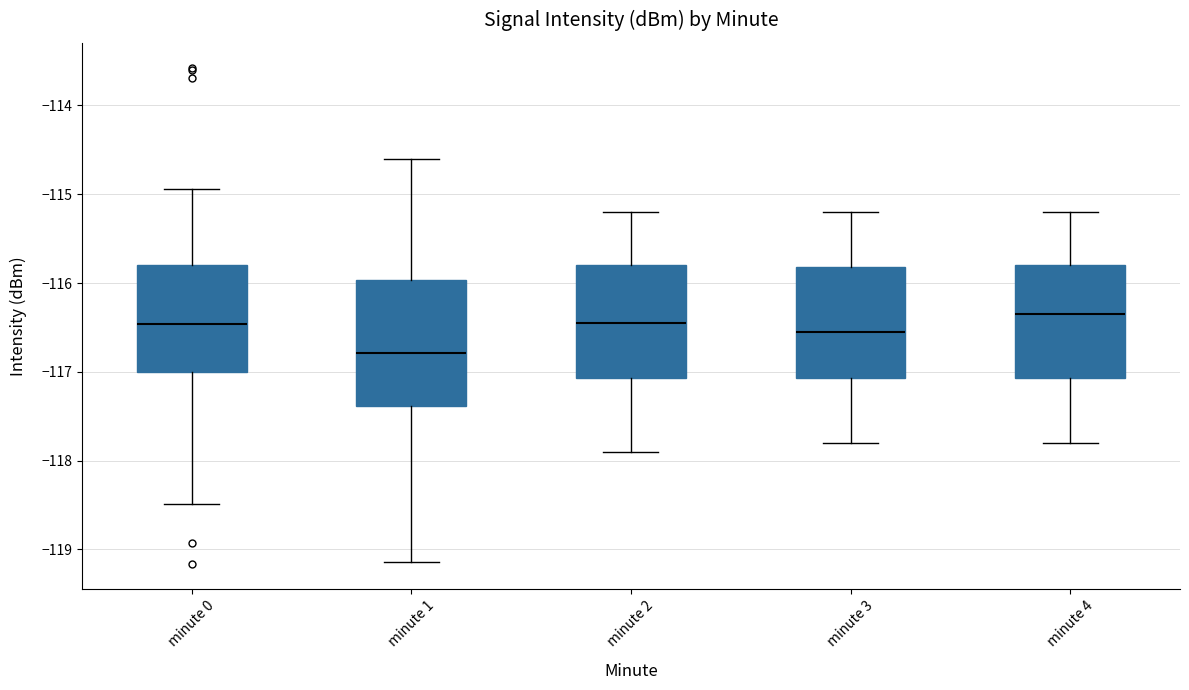

Reading left to right, read every box against the y-axis: the position of its median line, the range the box covers, and the ends of its whiskers. The values are not printed on the chart, so give them approximately, as read against the axis.

minute 0: median -116.5, box -117.0 to -115.8, whiskers -118.5 to -114.9
minute 1: median -116.8, box -117.4 to -116.0, whiskers -119.1 to -114.6
minute 2: median -116.4, box -117.1 to -115.8, whiskers -117.9 to -115.2
minute 3: median -116.5, box -117.1 to -115.8, whiskers -117.8 to -115.2
minute 4: median -116.3, box -117.1 to -115.8, whiskers -117.8 to -115.2